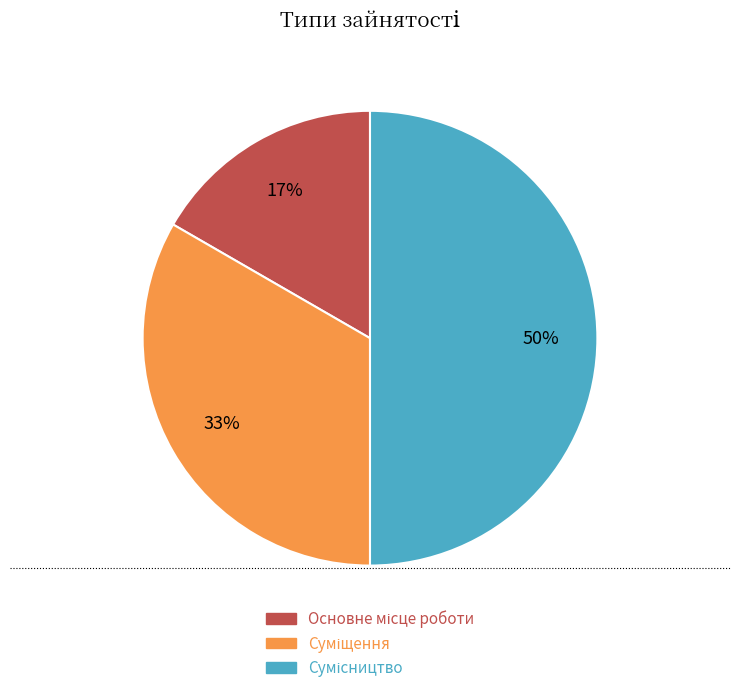

To the nearest percent, what is the average slice percentage?

33%